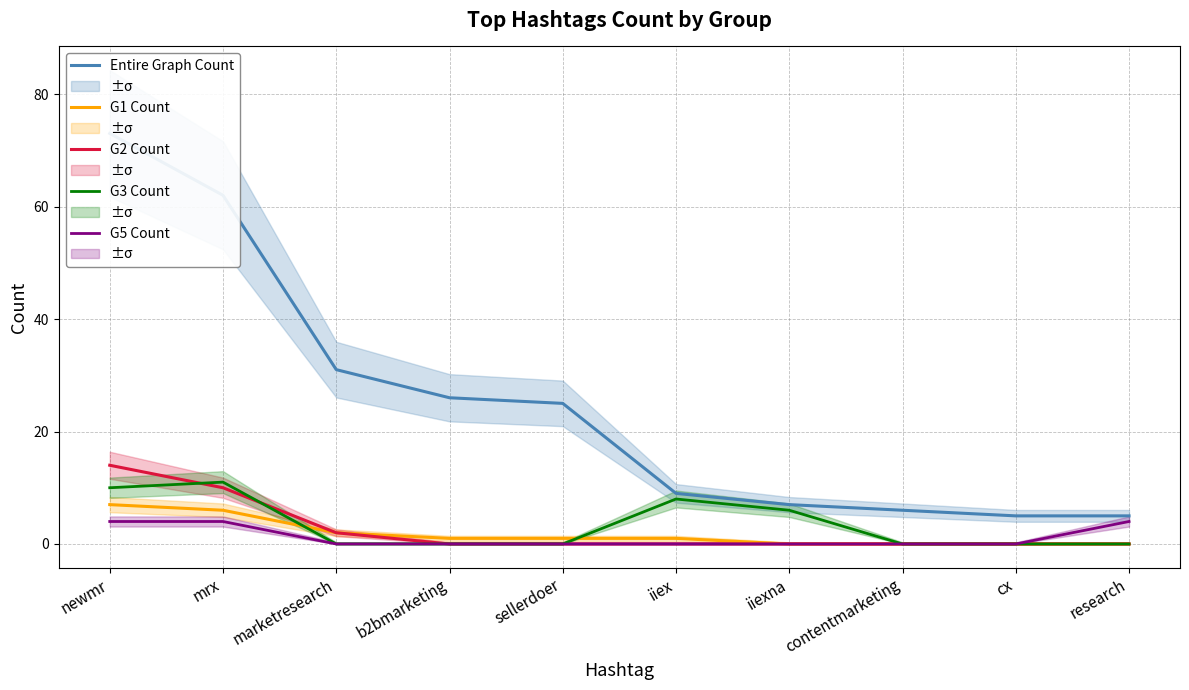

List the series in order of their peak value, lowest first.

G5 Count, G1 Count, G3 Count, G2 Count, Entire Graph Count